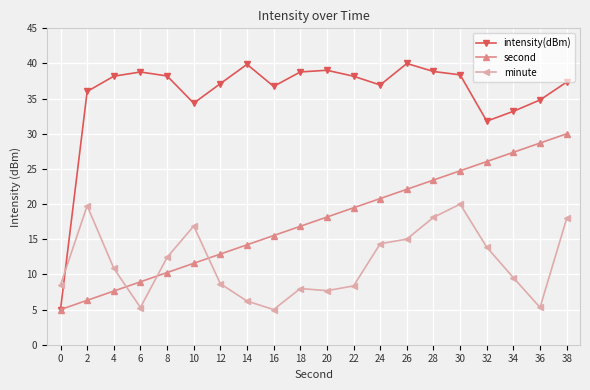

Reading left to right, extract all data points from this chart.

intensity(dBm): 5.0	36.0	38.2	38.8	38.2	34.4	37.1	39.9	36.7	38.8	39.0	38.2	36.9	40.0	38.9	38.4	31.8	33.2	34.8	37.4
second: 5.0	6.3	7.6	8.9	10.3	11.6	12.9	14.2	15.5	16.8	18.2	19.5	20.8	22.1	23.4	24.7	26.1	27.4	28.7	30.0
minute: 8.5	19.8	10.9	5.3	12.4	16.9	8.7	6.2	5.0	8.0	7.7	8.4	14.4	15.0	18.1	20.0	13.9	9.5	5.3	18.0